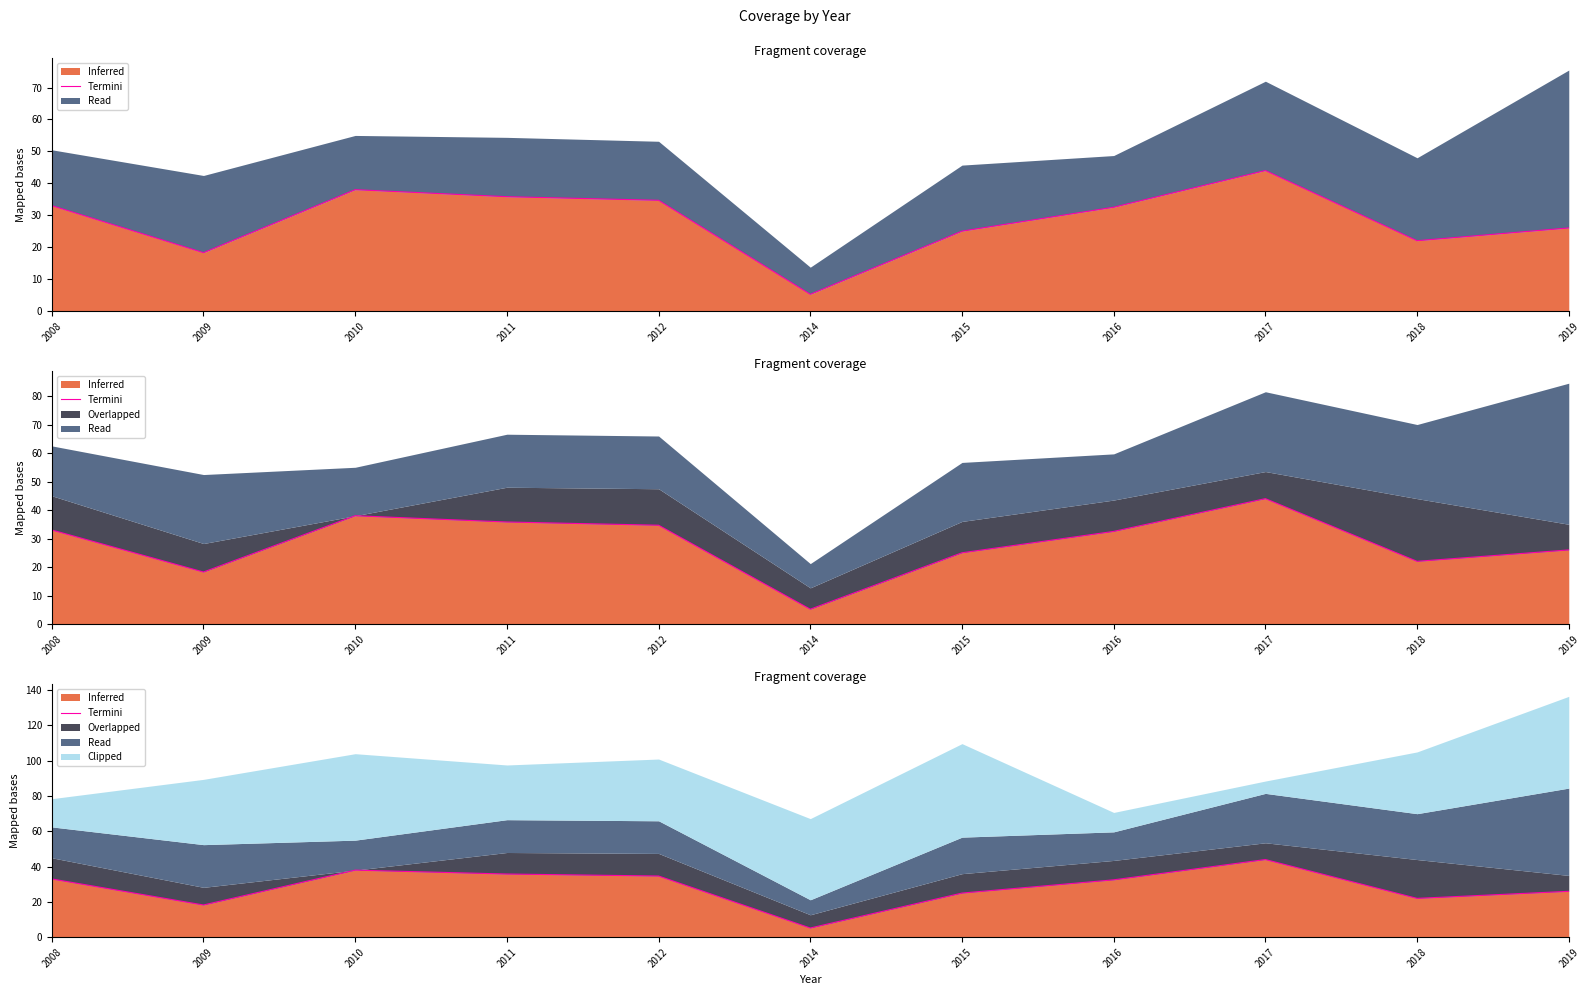

Rank the categories by value from lowest to highest.

2014, 2009, 2018, 2015, 2019, 2016, 2008, 2012, 2011, 2010, 2017